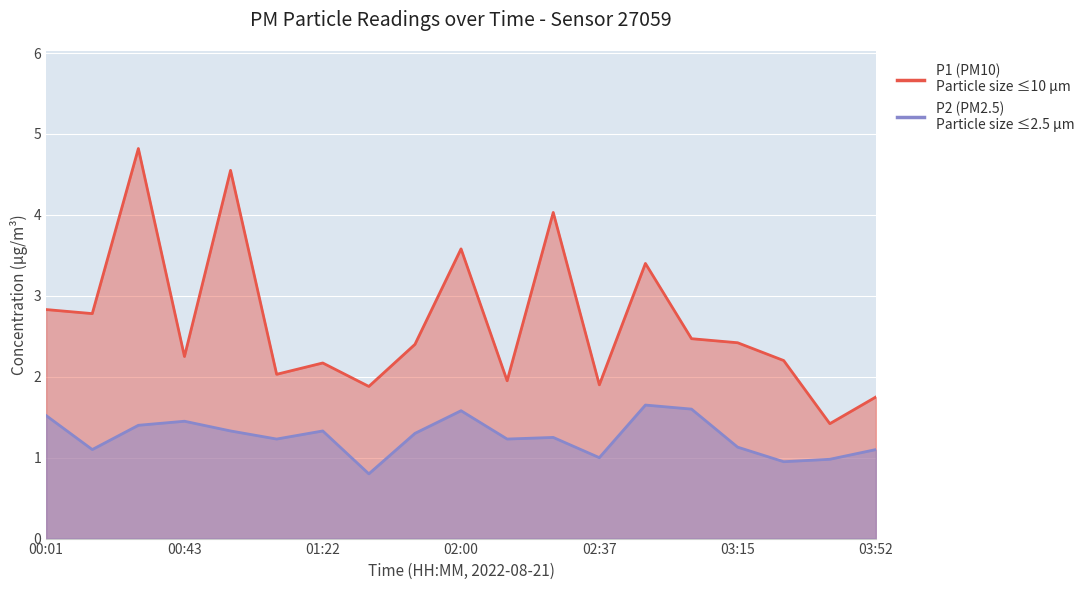

What is the spread (max minus min) of values at 02:25?

2.8